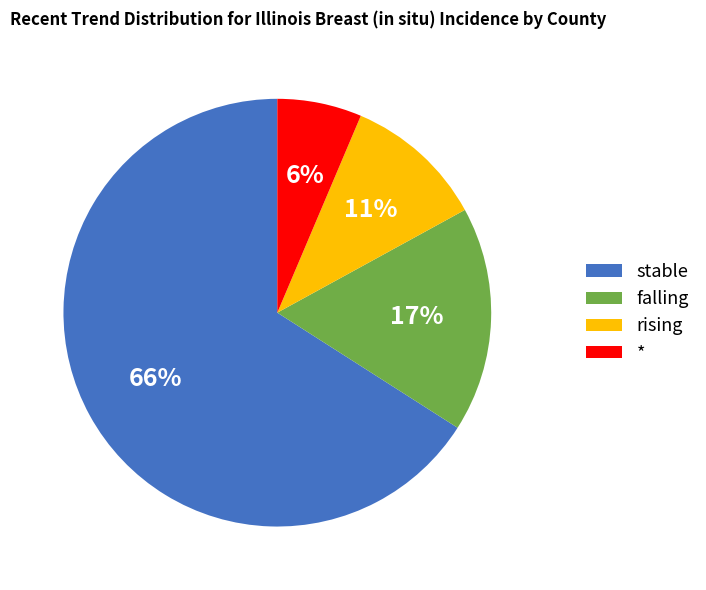

True or false: falling accounts for 3% of the total.

False